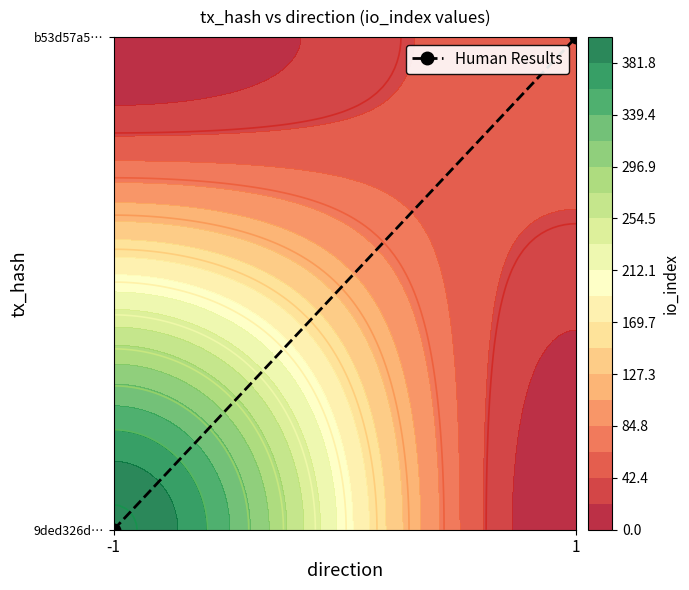

List the labels in order of value, smallest first.

-1, 1